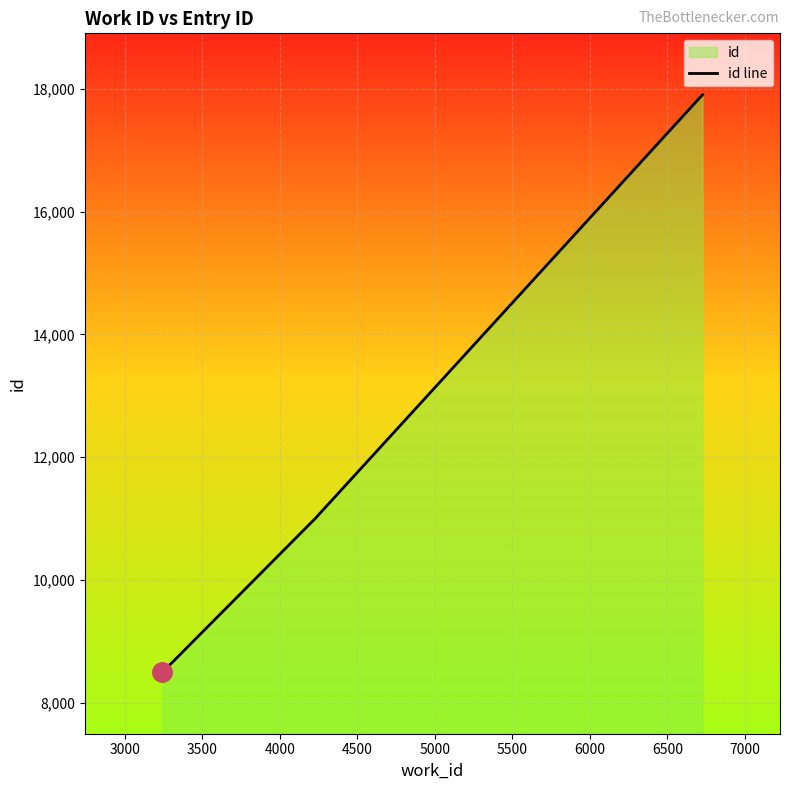

Reading right to left, what are all the values shown in this chart?

17902	11031	11030	11029	11028	8496